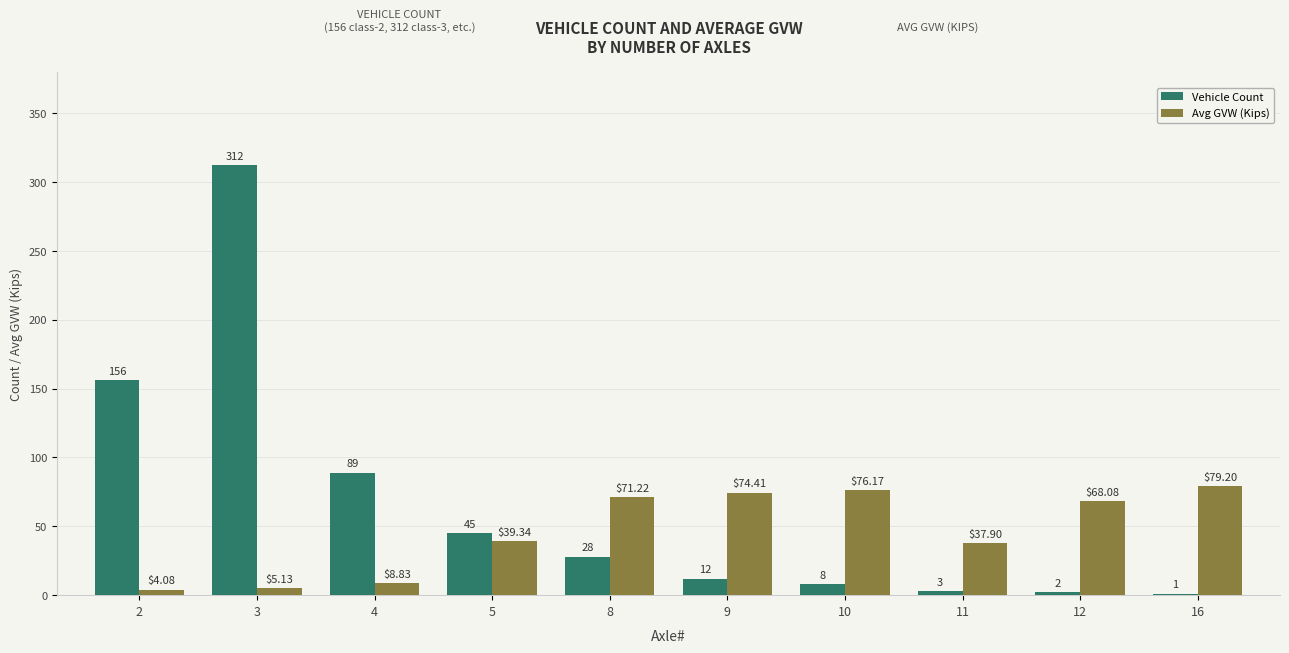

What is the average value of the Avg GVW (Kips) series?

46.4